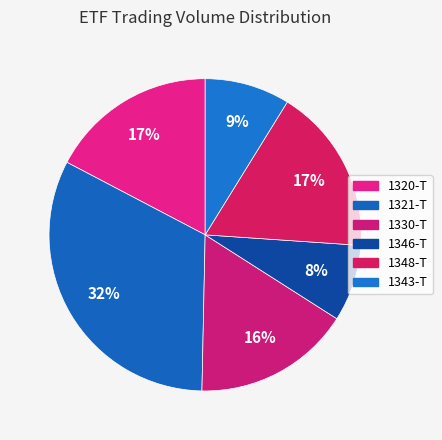

Rank the categories by value from highest to lowest.

1321-T, 1320-T, 1348-T, 1330-T, 1343-T, 1346-T